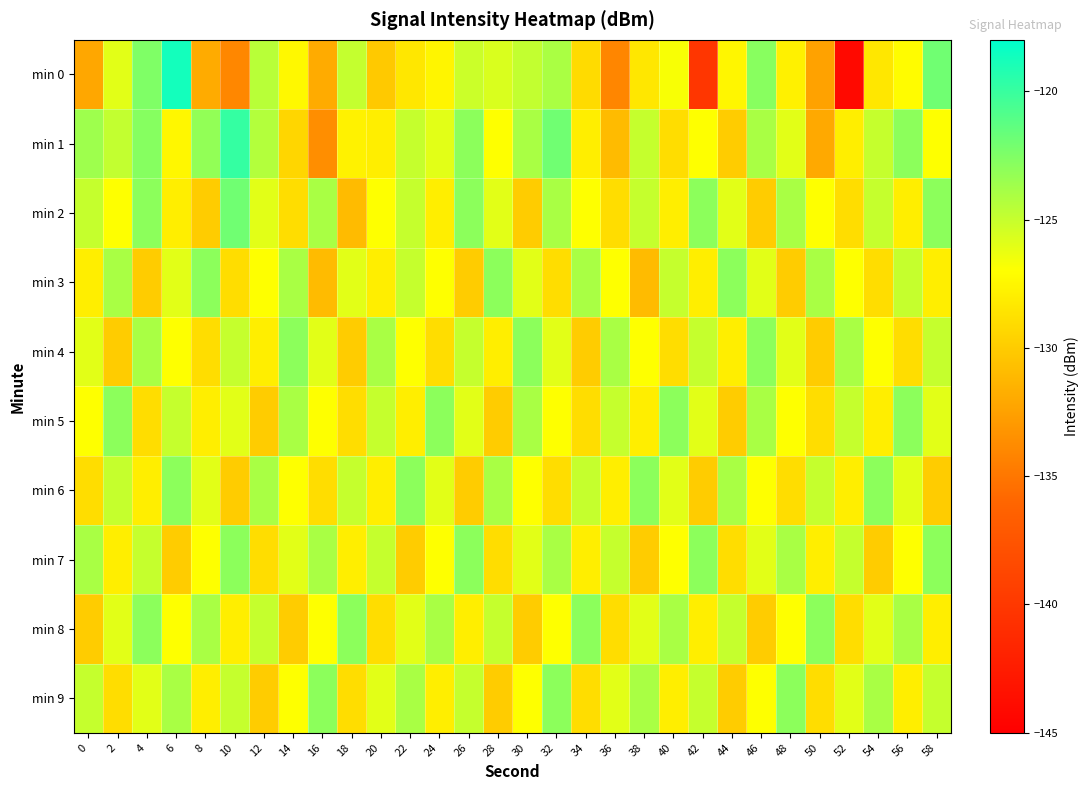

Reading left to right, list all the values displayed in this chart.

min 0: 0=-132.2	2=-126.0	4=-122.5	6=-118.7	8=-131.9	10=-134.0	12=-124.5	14=-127.4	16=-131.9	18=-124.9	20=-130.1	22=-128.4	24=-127.6	26=-125.2	28=-125.6	30=-124.9	32=-124.0	34=-129.1	36=-134.1	38=-128.4	40=-126.8	42=-140.2	44=-127.5	46=-122.8	48=-127.8	50=-132.4	52=-144.1	54=-128.4	56=-127.2	58=-122.0
min 1: 0=-123.6	2=-124.9	4=-122.7	6=-127.5	8=-123.2	10=-119.9	12=-124.4	14=-129.4	16=-133.6	18=-127.7	20=-128.0	22=-125.0	24=-126.0	26=-123.0	28=-127.0	30=-124.0	32=-122.0	34=-128.0	36=-131.0	38=-125.0	40=-129.0	42=-127.0	44=-130.0	46=-124.0	48=-126.0	50=-132.0	52=-128.0	54=-125.0	56=-123.0	58=-127.0
min 2: 0=-125.0	2=-127.0	4=-123.0	6=-128.0	8=-130.0	10=-122.0	12=-126.0	14=-129.0	16=-124.0	18=-131.0	20=-127.0	22=-125.0	24=-128.0	26=-123.0	28=-126.0	30=-130.0	32=-124.0	34=-127.0	36=-129.0	38=-125.0	40=-128.0	42=-123.0	44=-126.0	46=-130.0	48=-124.0	50=-127.0	52=-129.0	54=-125.0	56=-128.0	58=-123.0
min 3: 0=-128.0	2=-124.0	4=-130.0	6=-126.0	8=-123.0	10=-129.0	12=-127.0	14=-124.0	16=-131.0	18=-126.0	20=-128.0	22=-125.0	24=-127.0	26=-130.0	28=-123.0	30=-126.0	32=-129.0	34=-124.0	36=-127.0	38=-131.0	40=-125.0	42=-128.0	44=-123.0	46=-126.0	48=-130.0	50=-124.0	52=-127.0	54=-129.0	56=-125.0	58=-128.0
min 4: 0=-126.0	2=-130.0	4=-124.0	6=-127.0	8=-129.0	10=-125.0	12=-128.0	14=-123.0	16=-126.0	18=-130.0	20=-124.0	22=-127.0	24=-129.0	26=-125.0	28=-128.0	30=-123.0	32=-126.0	34=-130.0	36=-124.0	38=-127.0	40=-129.0	42=-125.0	44=-128.0	46=-123.0	48=-126.0	50=-130.0	52=-124.0	54=-127.0	56=-129.0	58=-125.0
min 5: 0=-127.0	2=-123.0	4=-129.0	6=-125.0	8=-128.0	10=-126.0	12=-130.0	14=-124.0	16=-127.0	18=-129.0	20=-125.0	22=-128.0	24=-123.0	26=-126.0	28=-130.0	30=-124.0	32=-127.0	34=-129.0	36=-125.0	38=-128.0	40=-123.0	42=-126.0	44=-130.0	46=-124.0	48=-127.0	50=-129.0	52=-125.0	54=-128.0	56=-123.0	58=-126.0
min 6: 0=-129.0	2=-125.0	4=-128.0	6=-123.0	8=-126.0	10=-130.0	12=-124.0	14=-127.0	16=-129.0	18=-125.0	20=-128.0	22=-123.0	24=-126.0	26=-130.0	28=-124.0	30=-127.0	32=-129.0	34=-125.0	36=-128.0	38=-123.0	40=-126.0	42=-130.0	44=-124.0	46=-127.0	48=-129.0	50=-125.0	52=-128.0	54=-123.0	56=-126.0	58=-130.0
min 7: 0=-124.0	2=-128.0	4=-125.0	6=-130.0	8=-127.0	10=-123.0	12=-129.0	14=-126.0	16=-124.0	18=-128.0	20=-125.0	22=-130.0	24=-127.0	26=-123.0	28=-129.0	30=-126.0	32=-124.0	34=-128.0	36=-125.0	38=-130.0	40=-127.0	42=-123.0	44=-129.0	46=-126.0	48=-124.0	50=-128.0	52=-125.0	54=-130.0	56=-127.0	58=-123.0
min 8: 0=-130.0	2=-126.0	4=-123.0	6=-127.0	8=-124.0	10=-128.0	12=-125.0	14=-130.0	16=-127.0	18=-123.0	20=-129.0	22=-126.0	24=-124.0	26=-128.0	28=-125.0	30=-130.0	32=-127.0	34=-123.0	36=-129.0	38=-126.0	40=-124.0	42=-128.0	44=-125.0	46=-130.0	48=-127.0	50=-123.0	52=-129.0	54=-126.0	56=-124.0	58=-128.0
min 9: 0=-125.0	2=-129.0	4=-126.0	6=-124.0	8=-128.0	10=-125.0	12=-130.0	14=-127.0	16=-123.0	18=-129.0	20=-126.0	22=-124.0	24=-128.0	26=-125.0	28=-130.0	30=-127.0	32=-123.0	34=-129.0	36=-126.0	38=-124.0	40=-128.0	42=-125.0	44=-130.0	46=-127.0	48=-123.0	50=-129.0	52=-126.0	54=-124.0	56=-128.0	58=-125.0